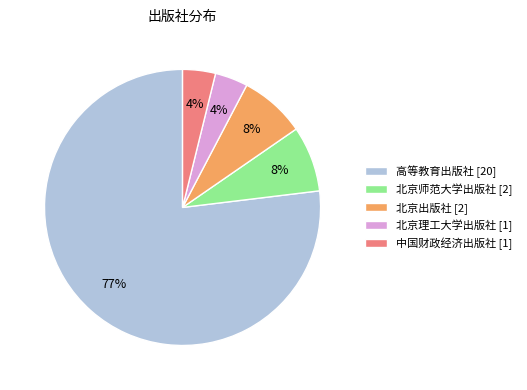

Count the number of slices in the pie.

5